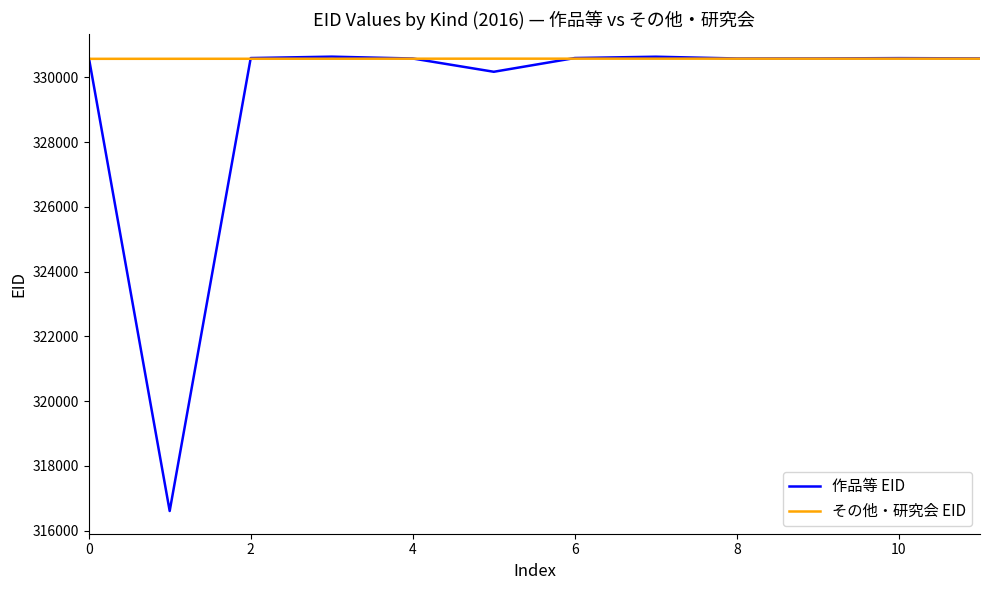

At how many categories does at least one series exceed 326062?

12